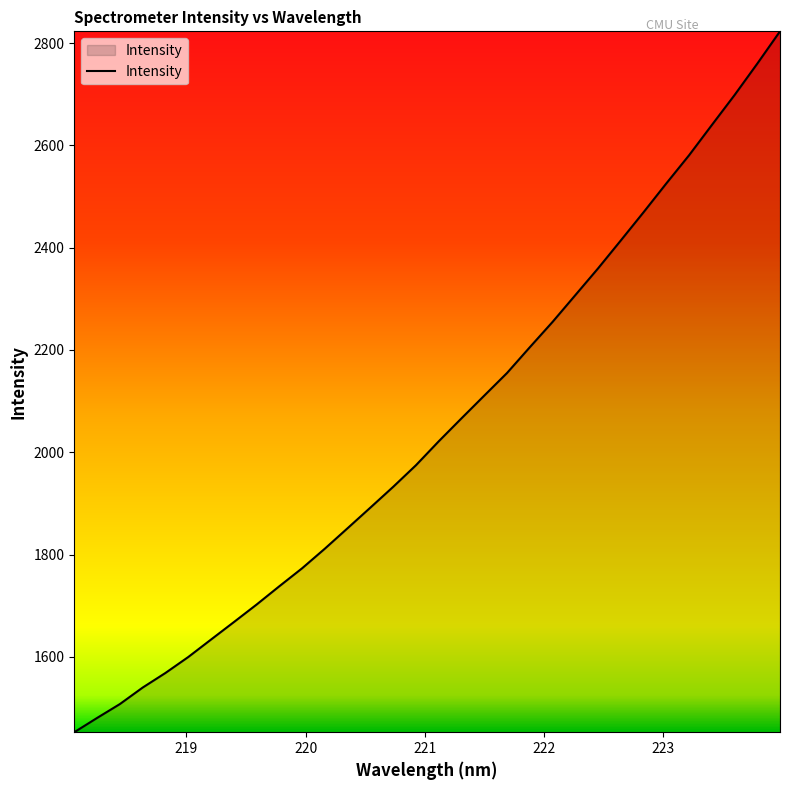

What is the smallest value displayed?

1452.7